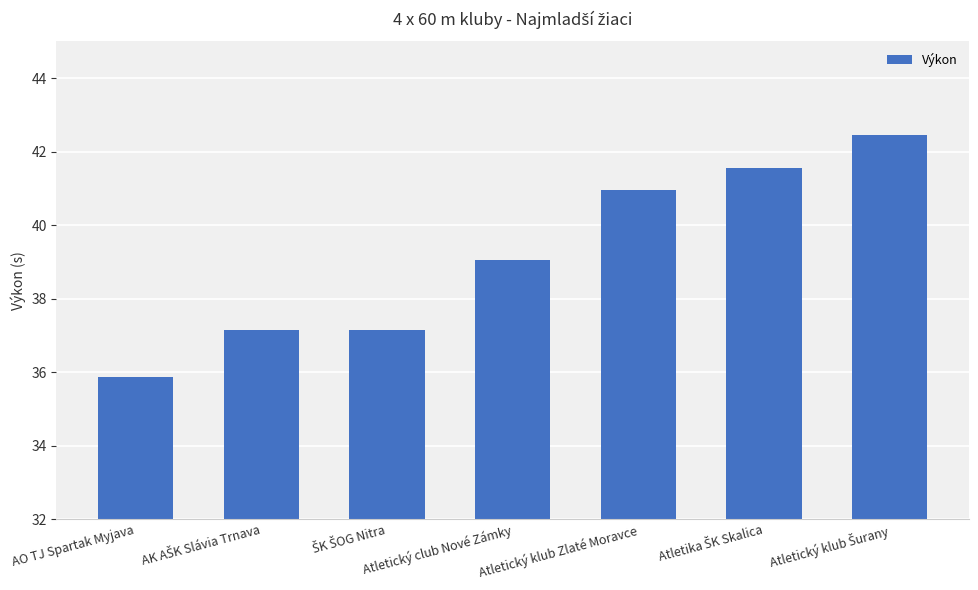

What is the minimum value shown in the chart?

35.9